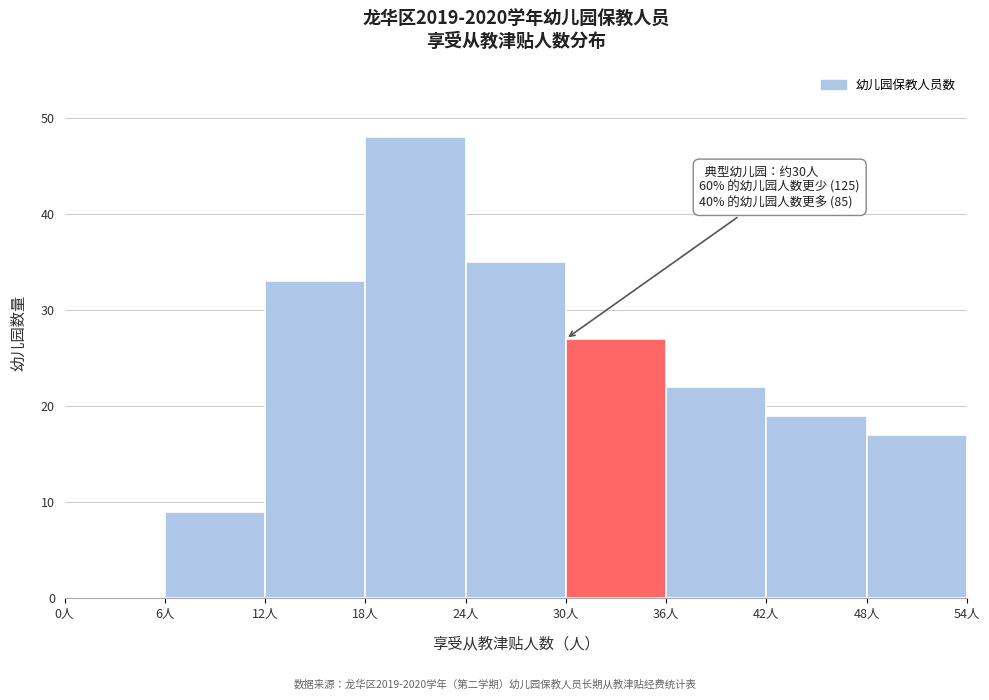

Over which range of the x-axis is the bar tallest?

18 to 24